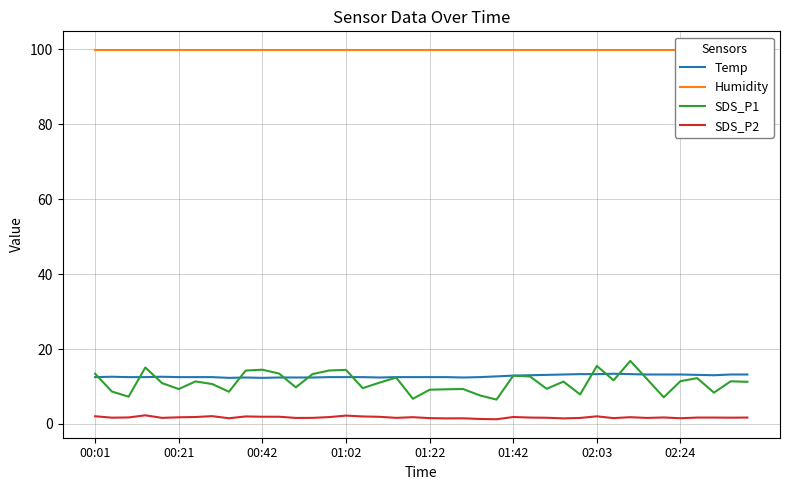

Does the chart have visible grid lines?

Yes